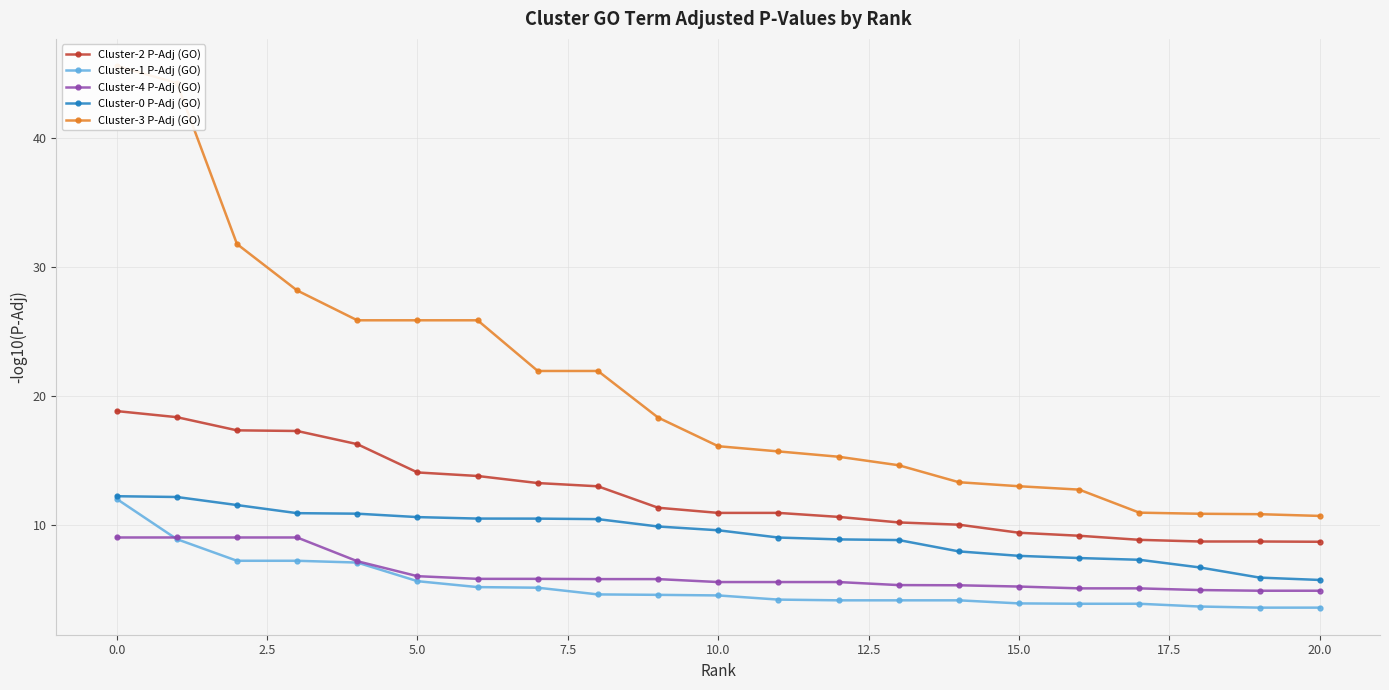

True or false: Cluster-1 P-Adj (GO) and Cluster-2 P-Adj (GO) intersect in this chart.

False